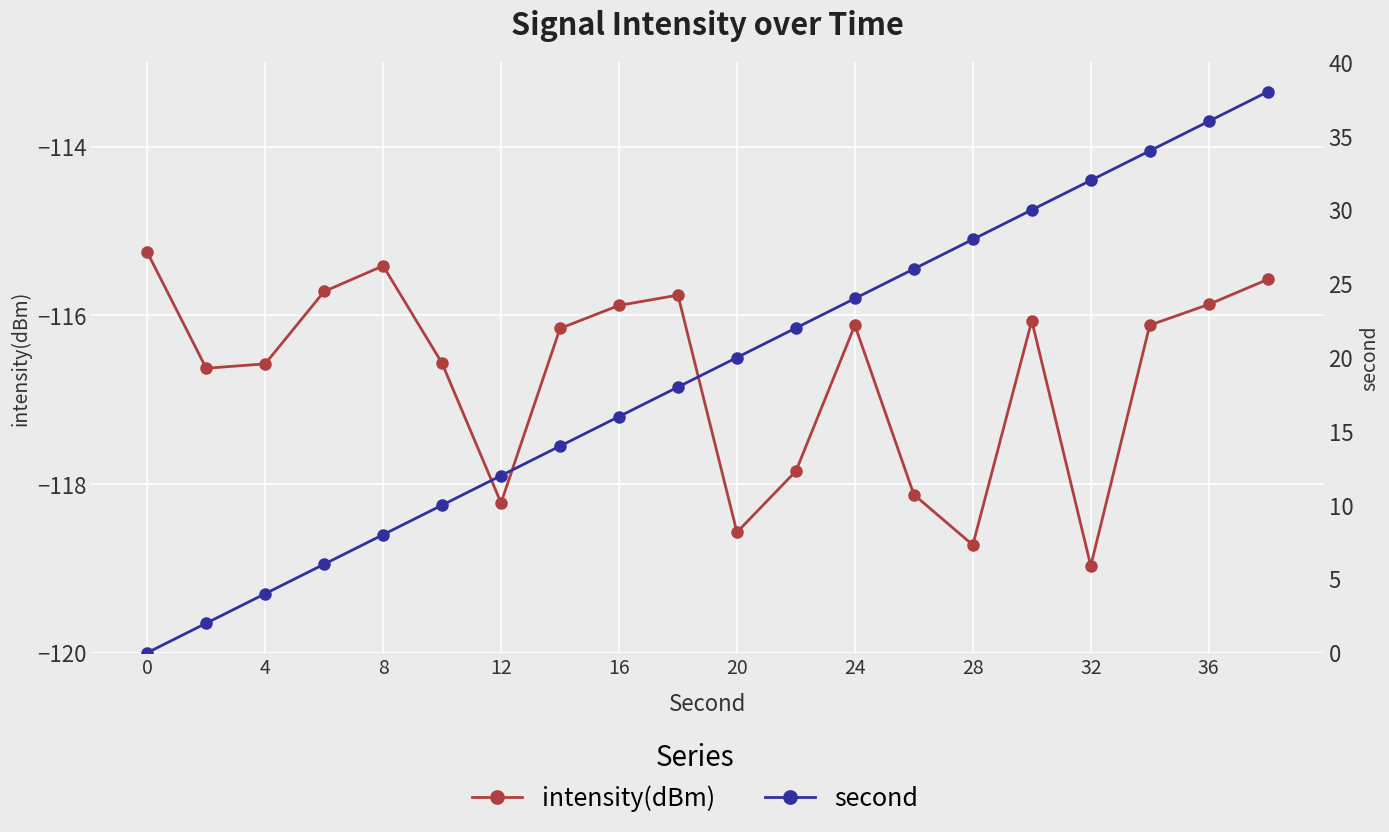

What is the minimum value for intensity(dBm)?

-119.0